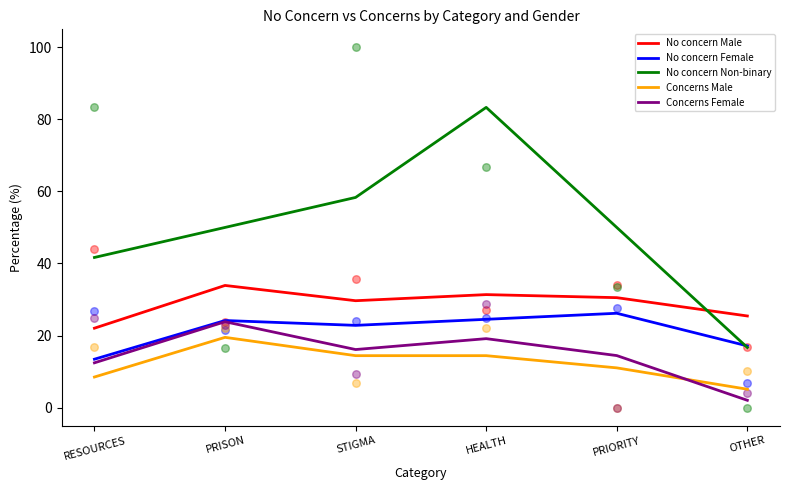

Which series has the largest total across all categories?

No concern Non-binary